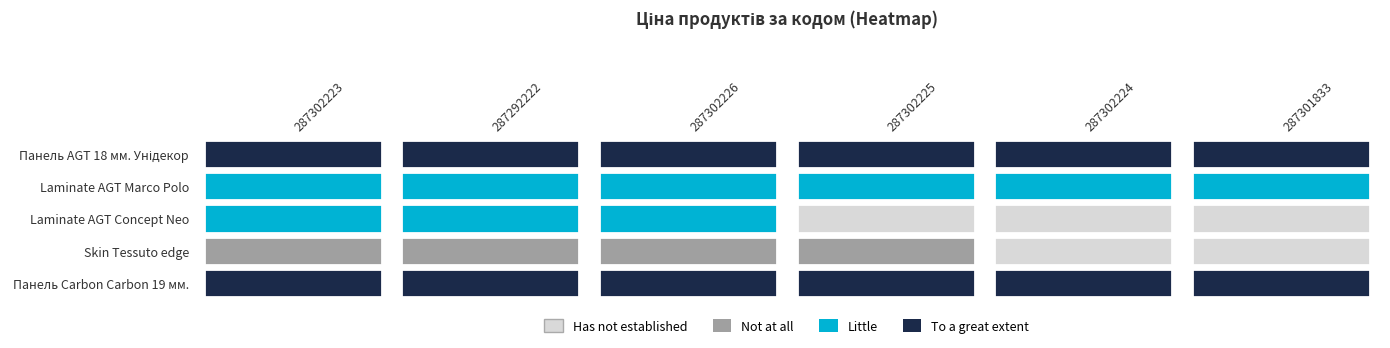

Which category has the highest value across all series?

287302223